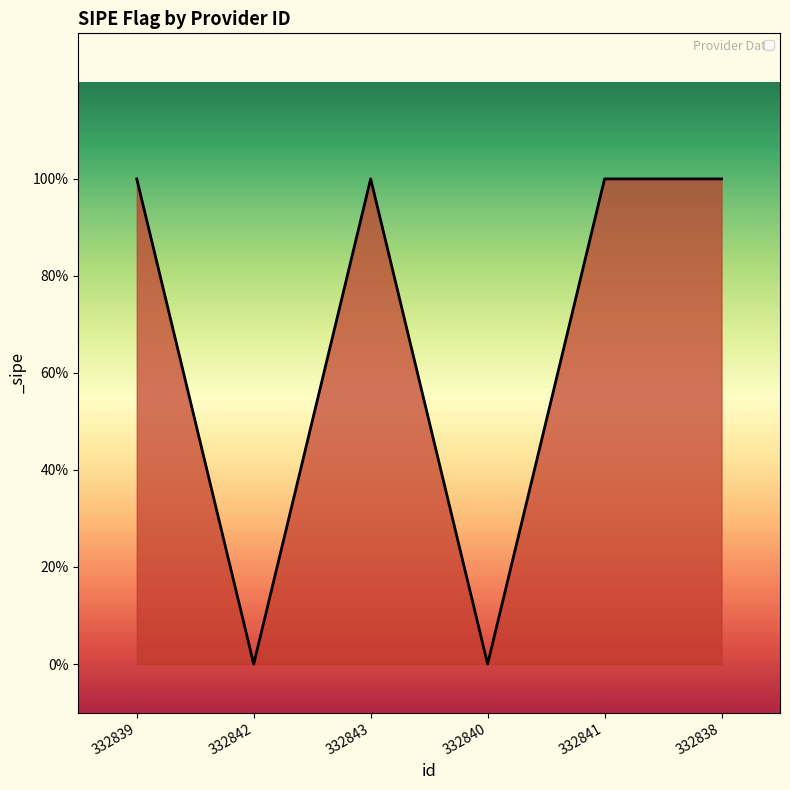

What is the average value?

1